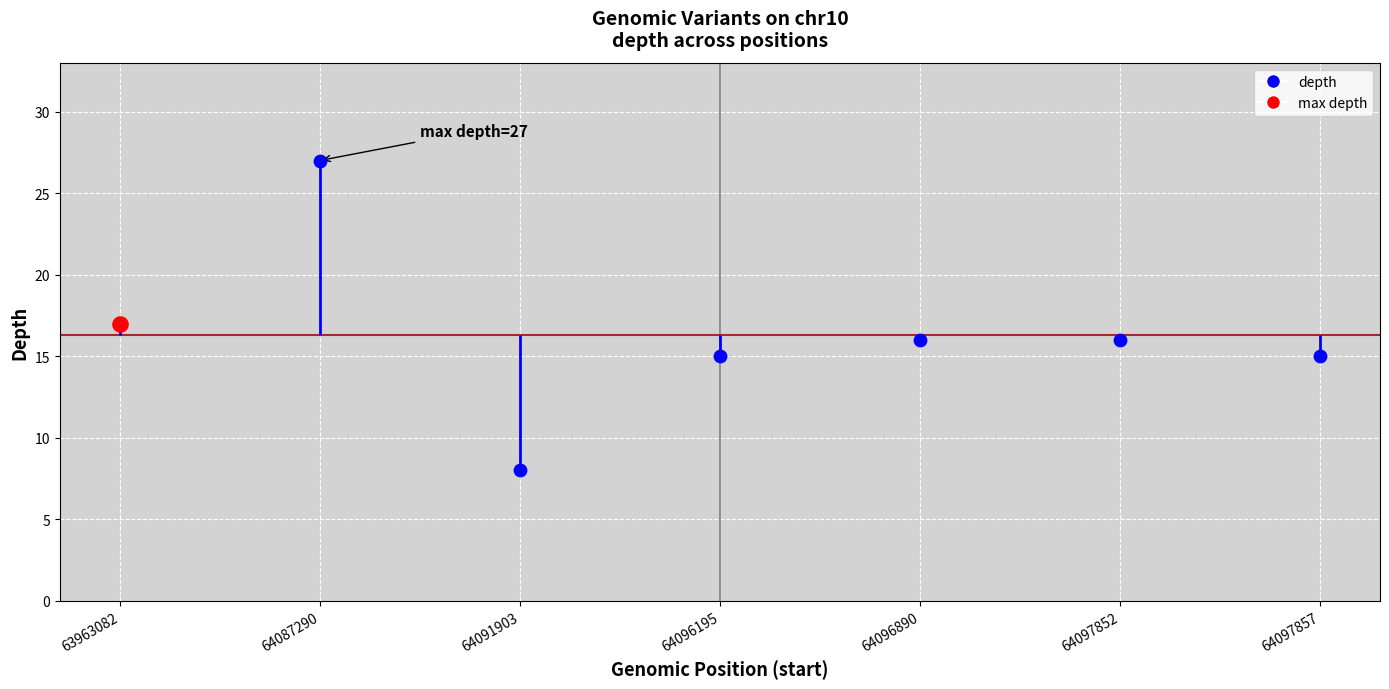

What is the change in value from 64091903 to 64097852?

+8